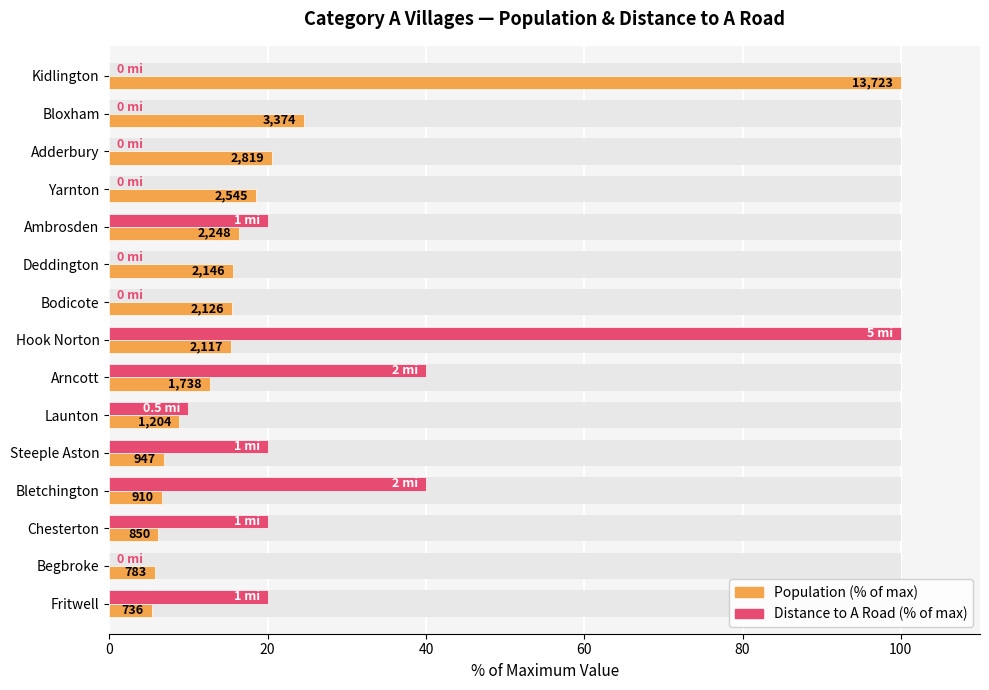

What is the spread (max minus min) of values at Begbroke?

5.7